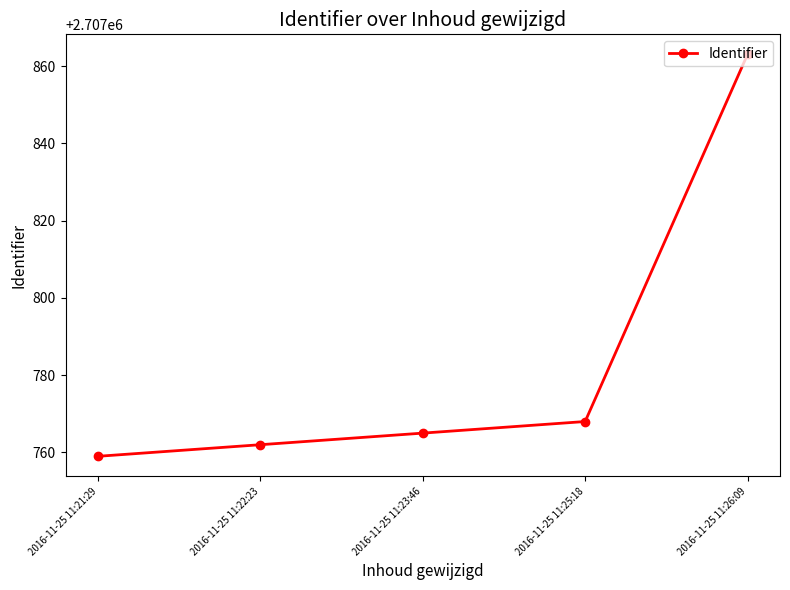

What is the difference between the values at 2016-11-25 11:22:23 and 2016-11-25 11:25:18?

6